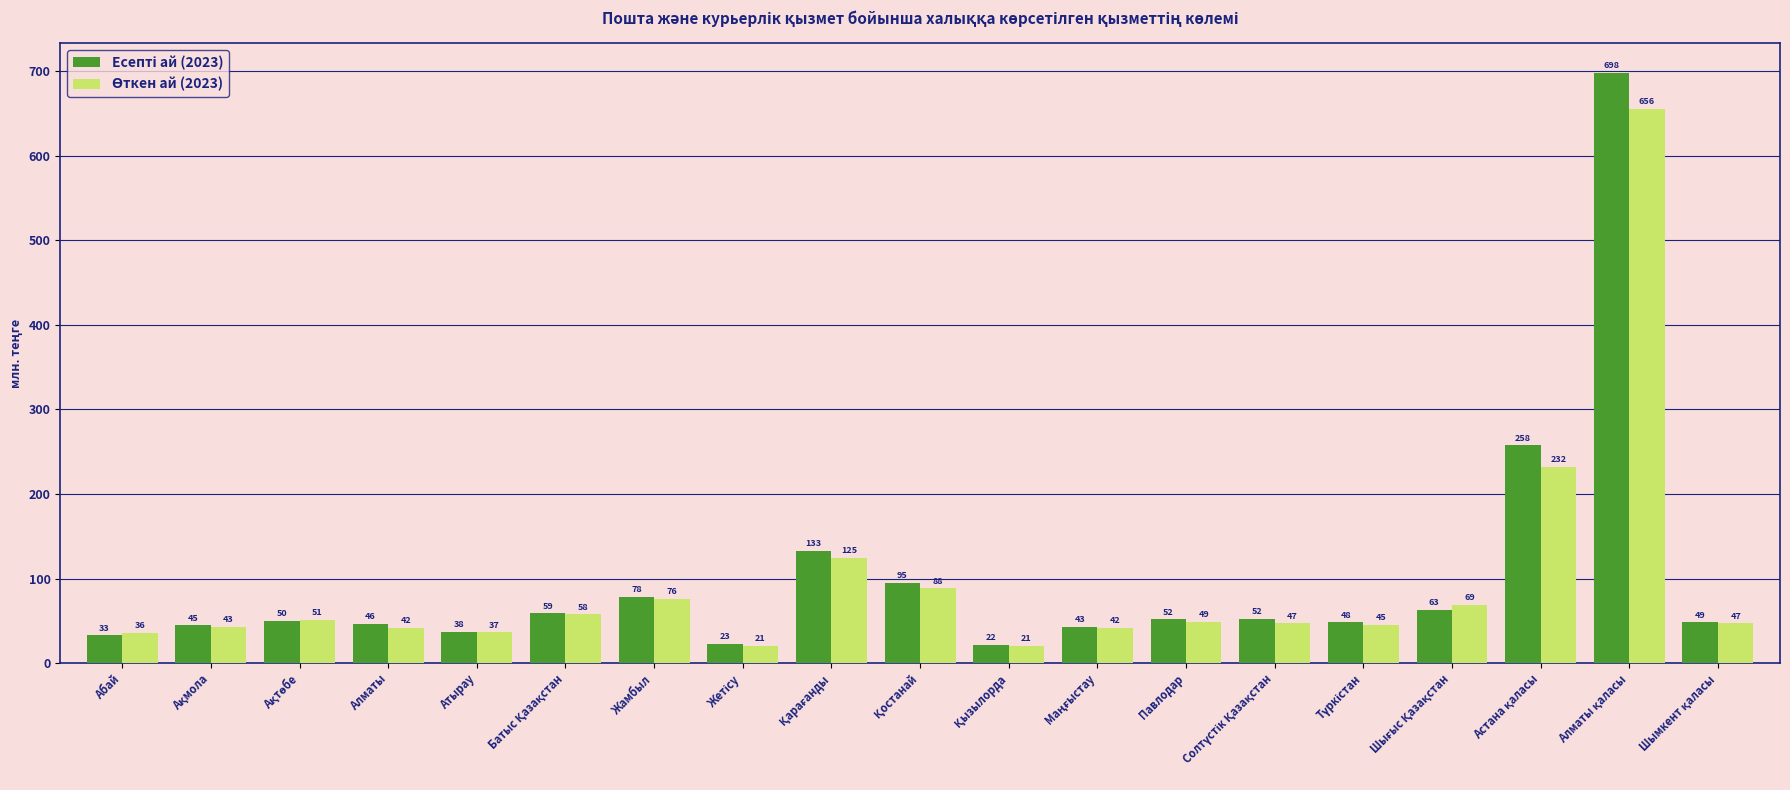

What is the smallest value displayed?

20.7